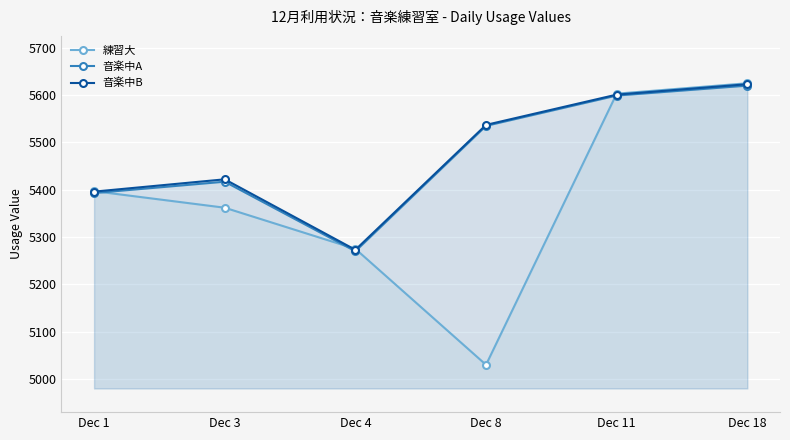

How many series are shown in this chart?

3